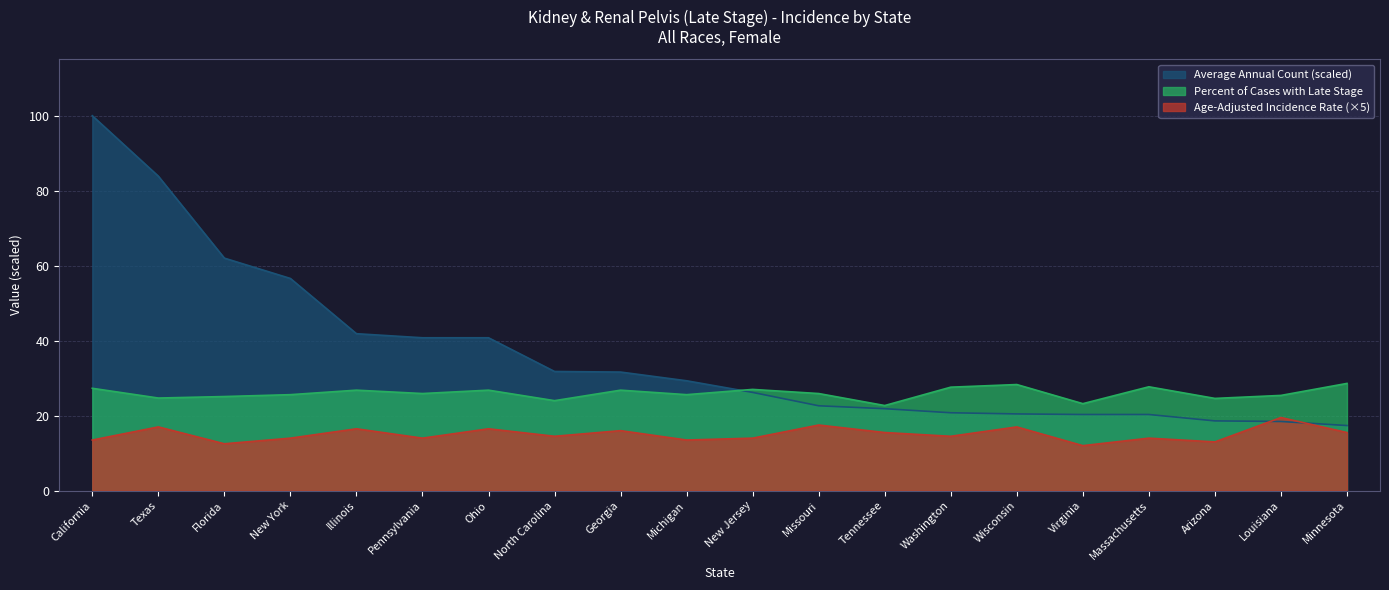

How many data points in Average Annual Count are less than 29?

10